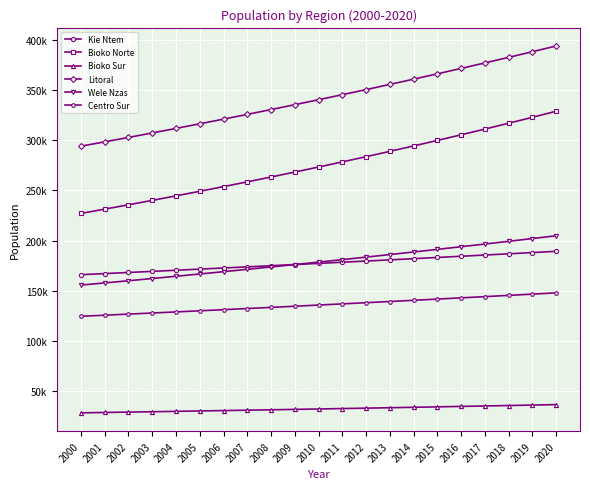

True or false: Litoral and Kie Ntem cross at least once.

False